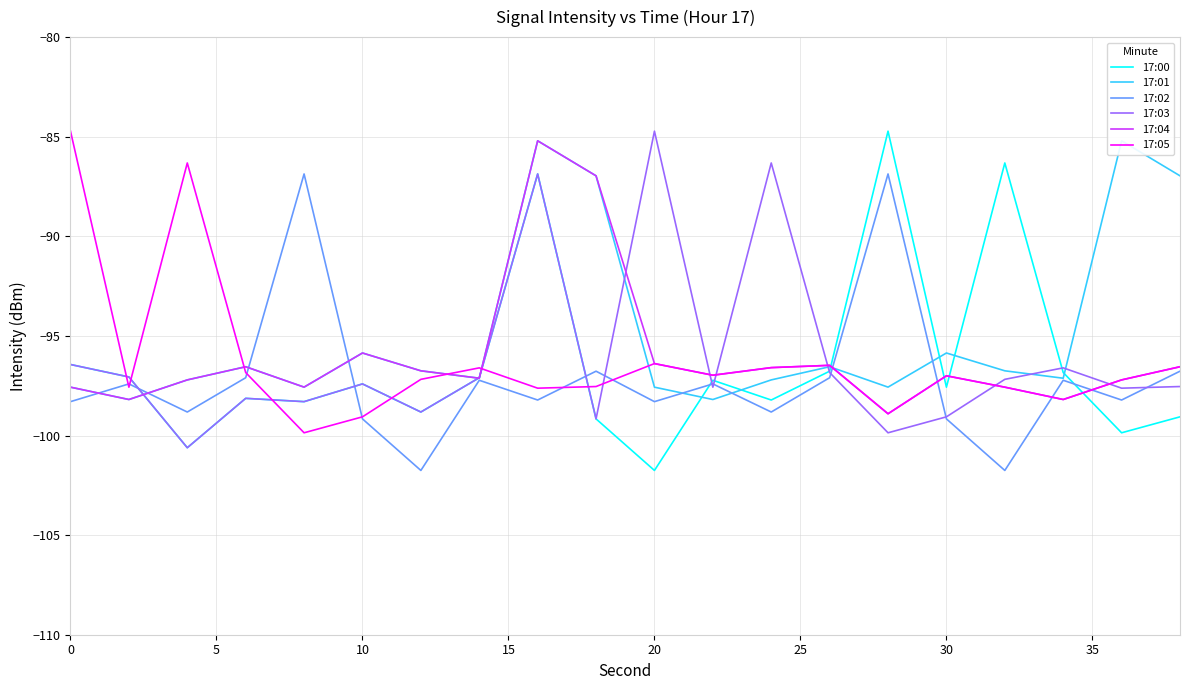

Which series has the largest total across all categories?

17:01